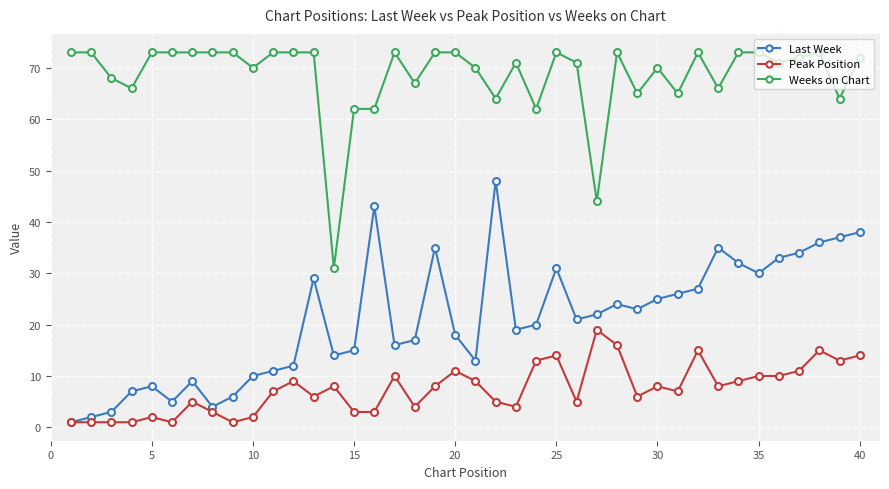

Is this an area chart (filled region under the line)?

No